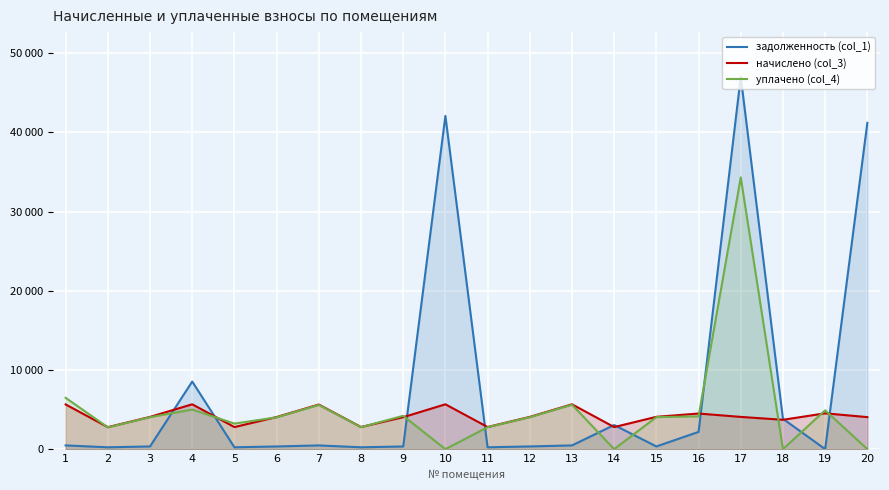

What are all the series names shown in the legend?

задолженность (col_1), начислено (col_3), уплачено (col_4)